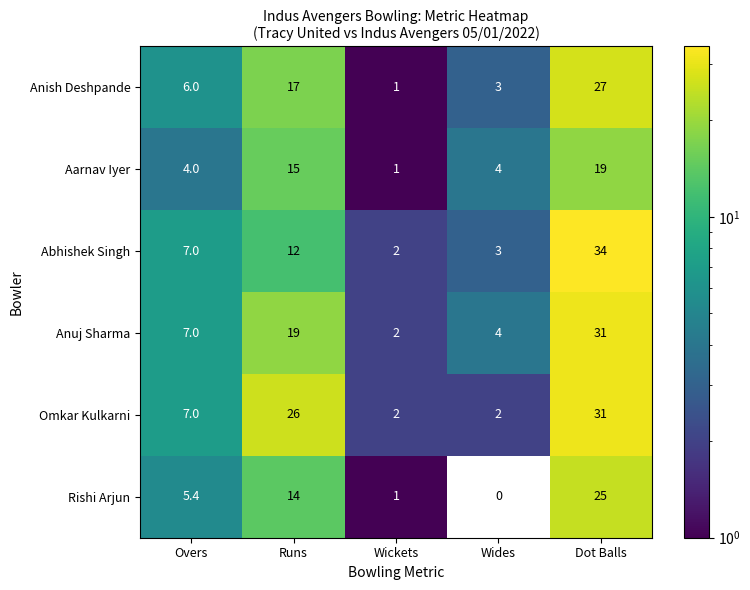

What is the highest value of the Anuj Sharma series?

31.0